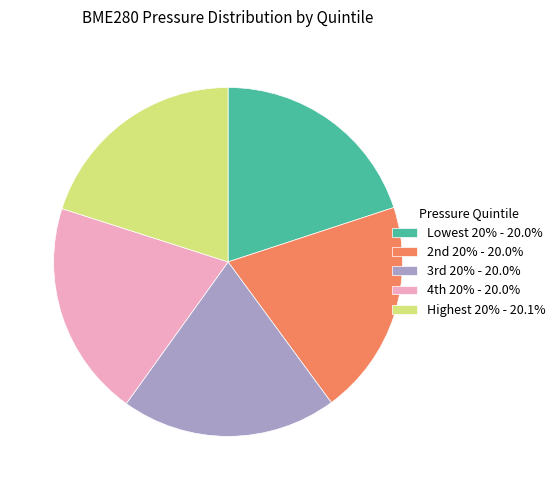

What is the ratio of the value at Lowest 20% - 20.0% to the value at Highest 20% - 20.1%?

1.0